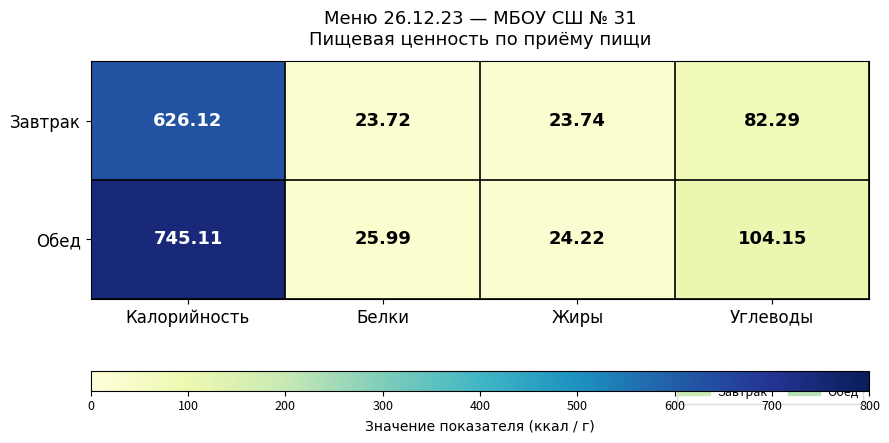

At which label does Завтрак reach its minimum?

Белки